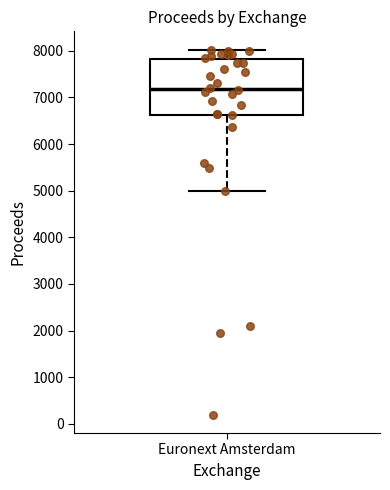

Read this box plot against the y-axis: the position of the median line, the range covered by the box, and the ends of both whiskers. The values are not printed on the chart, so give them approximately, as read against the axis.

median 7200, box 6600 to 7800, whiskers 5000 to 8000